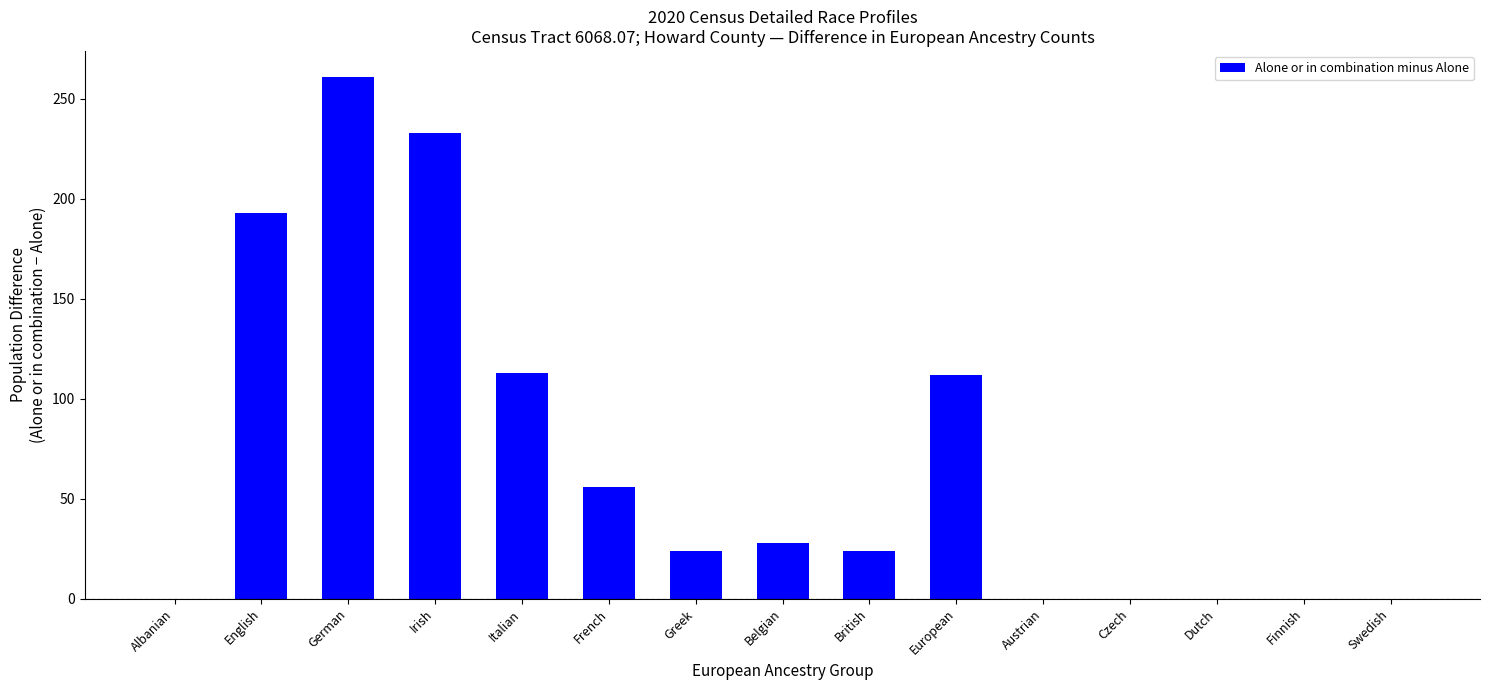

Where does the data first go above 24?

English